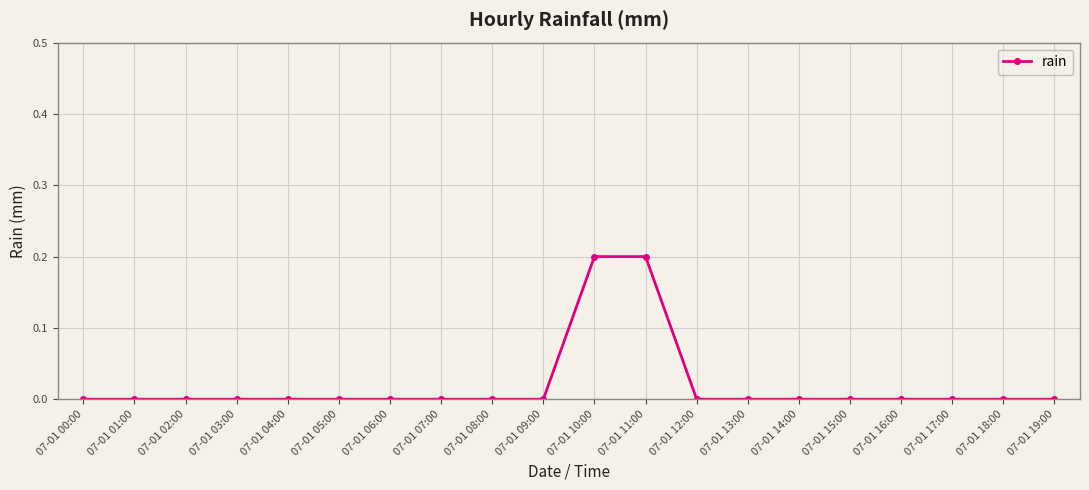

What is the difference between the maximum and second lowest values?

0.2